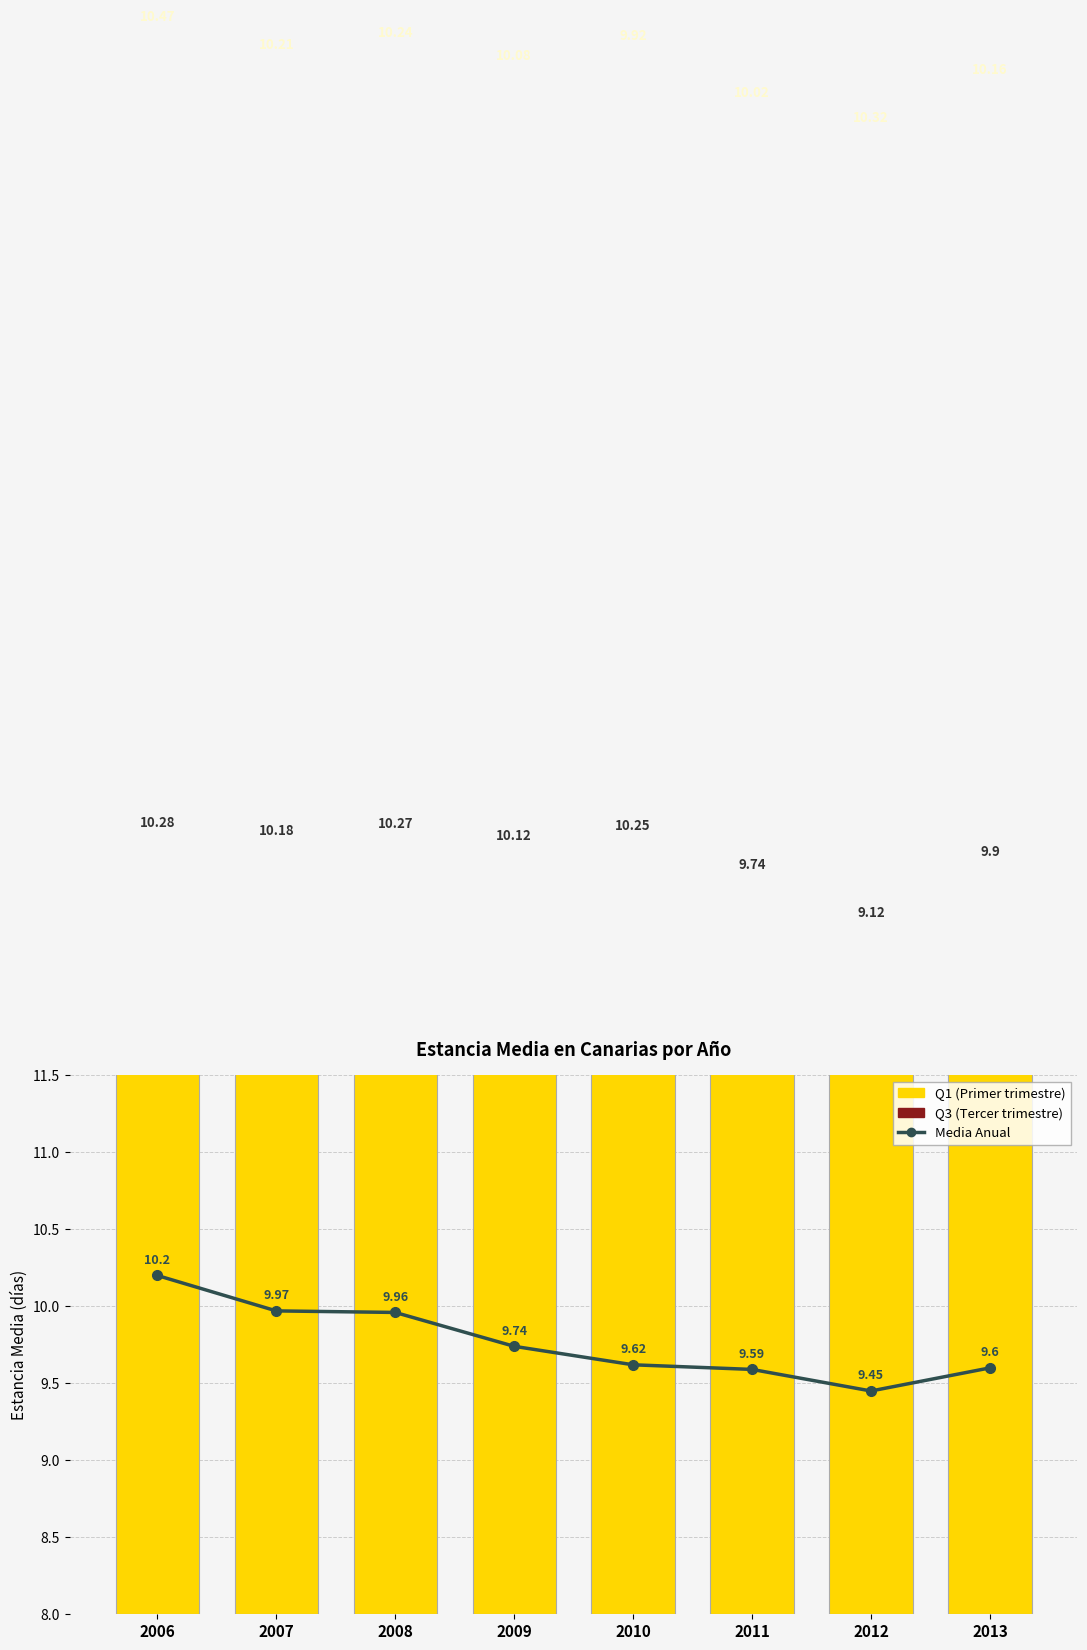

Does the chart contain any negative values?

No